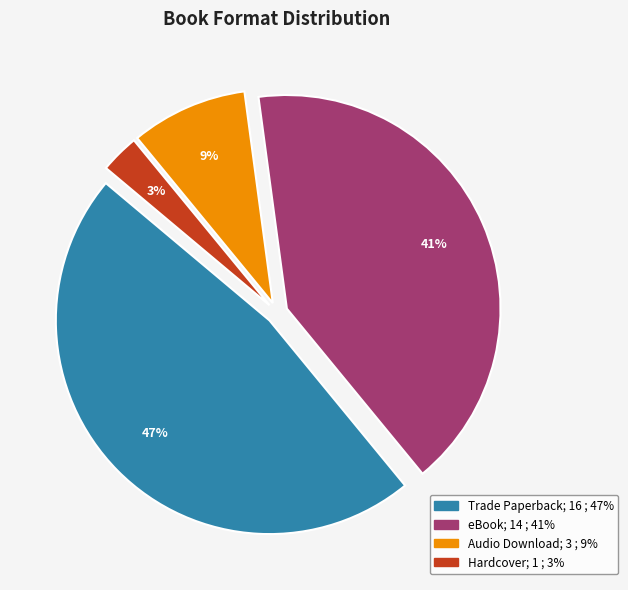

Combined, do Audio Download and Hardcover account for over 50%?

No